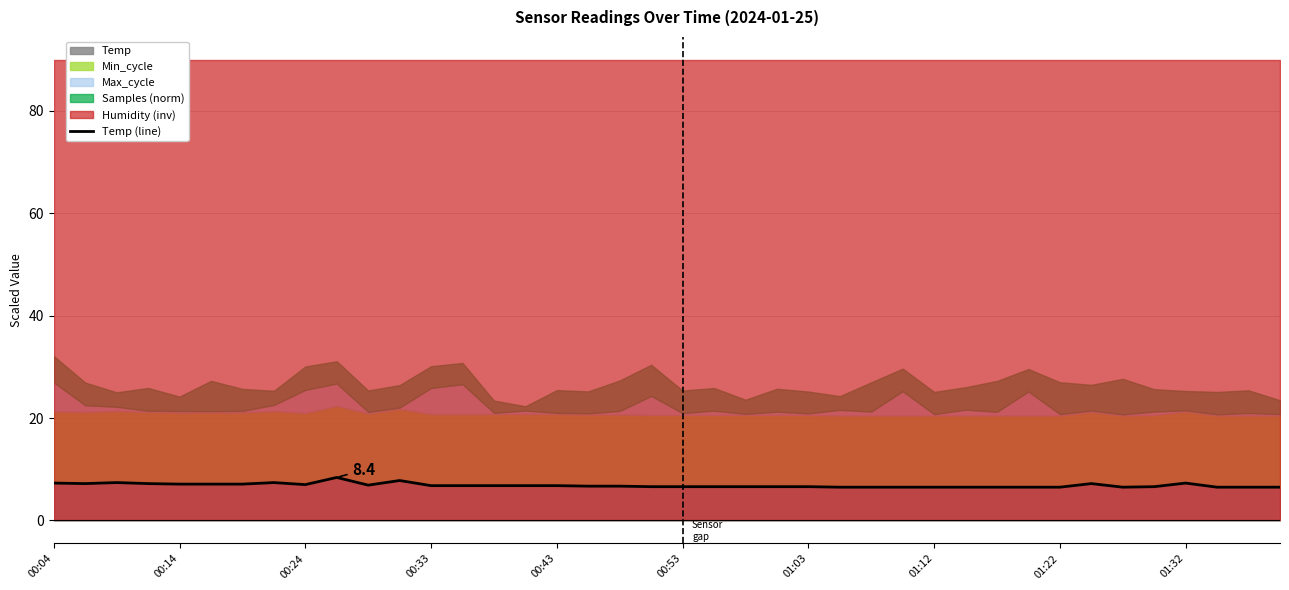

How many data points does each series have?

40